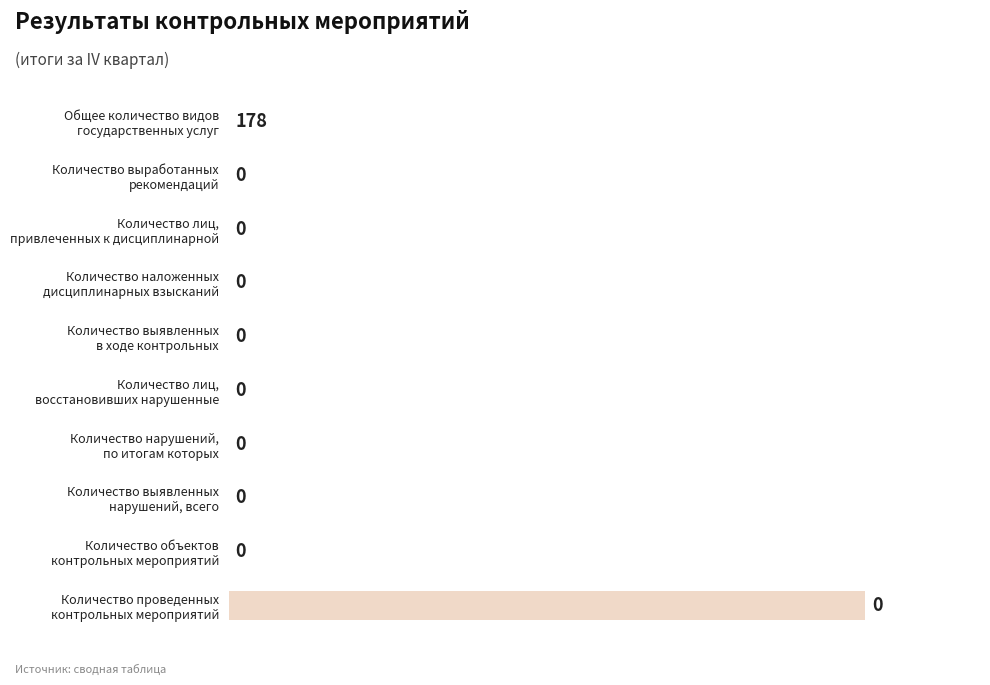

What is the maximum value shown in the chart?

178